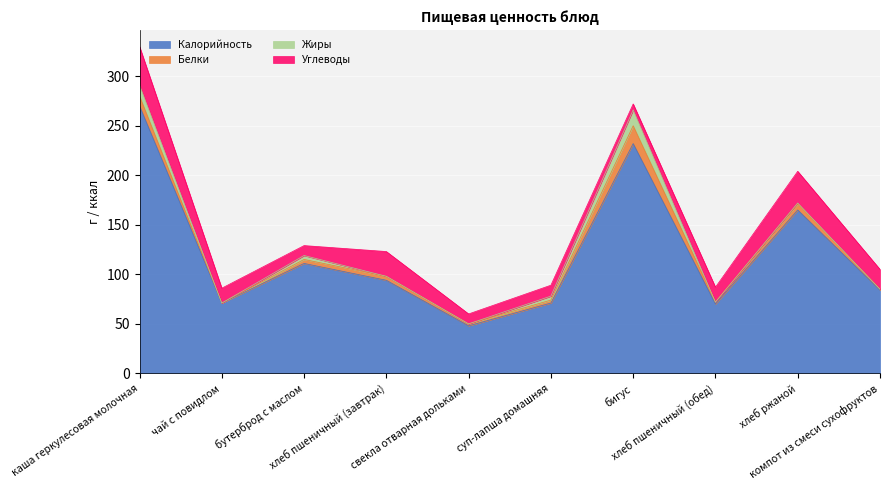

How many values in the Жиры series exceed 1?

4